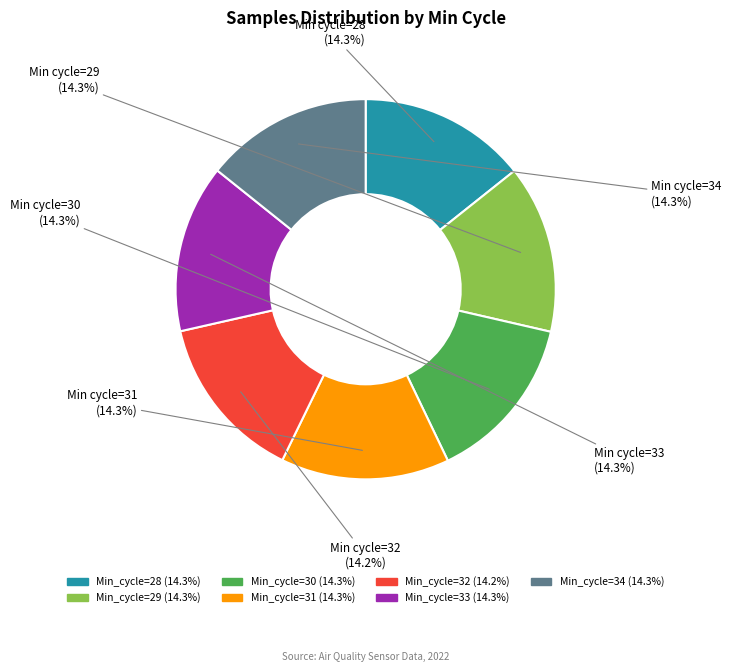

How many slices are in this pie chart?

7